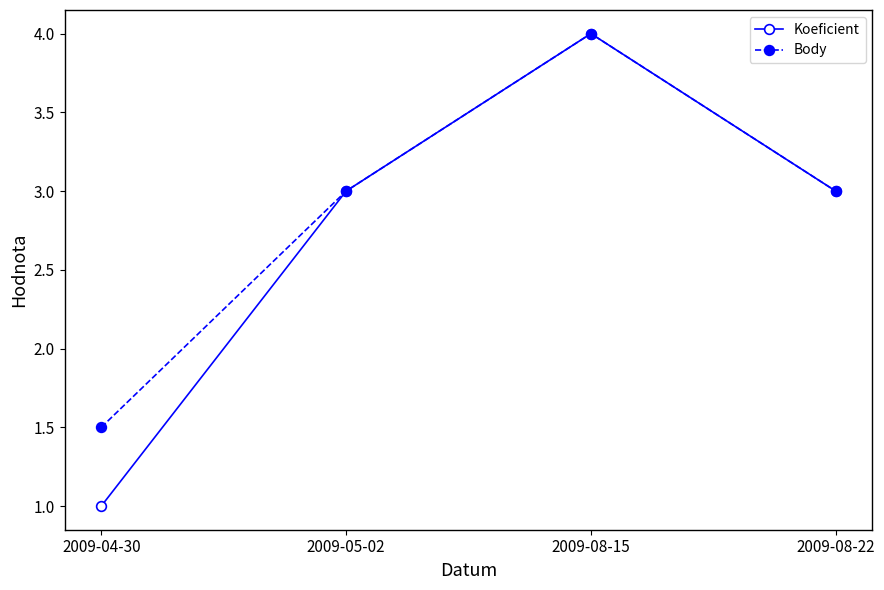

Is it true that Body equals 3.0 at 2009-05-02?

True